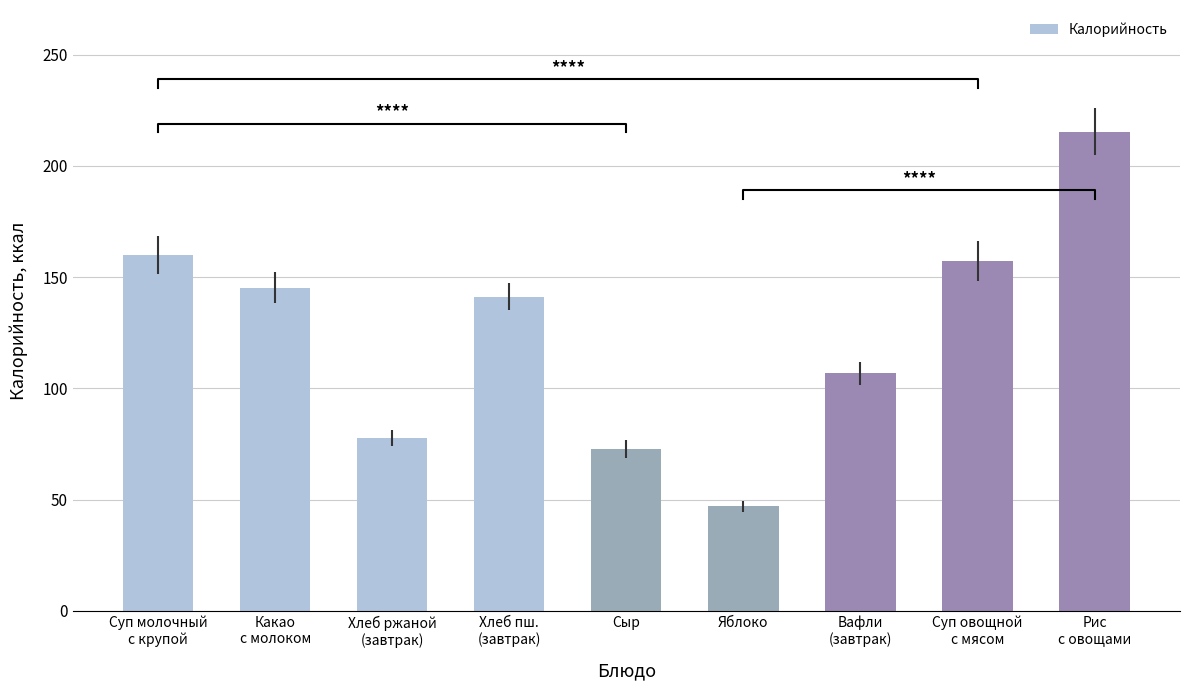

What is the label of the 2nd bar from the left?

Какао
с молоком